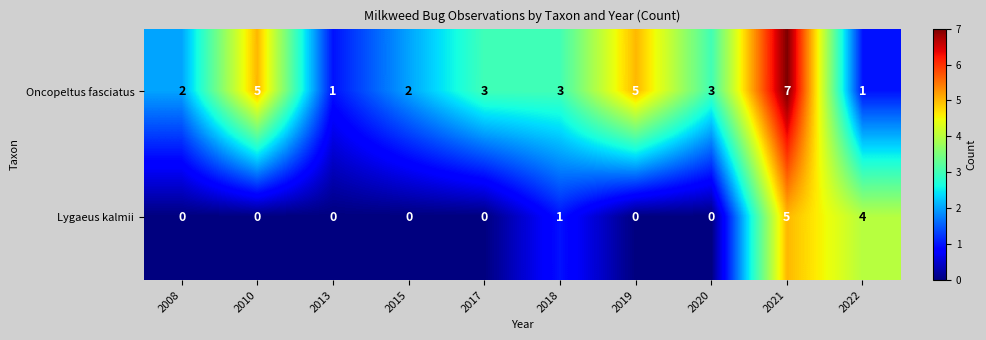

Rank the series at 2018 from highest to lowest value.

Oncopeltus fasciatus, Lygaeus kalmii